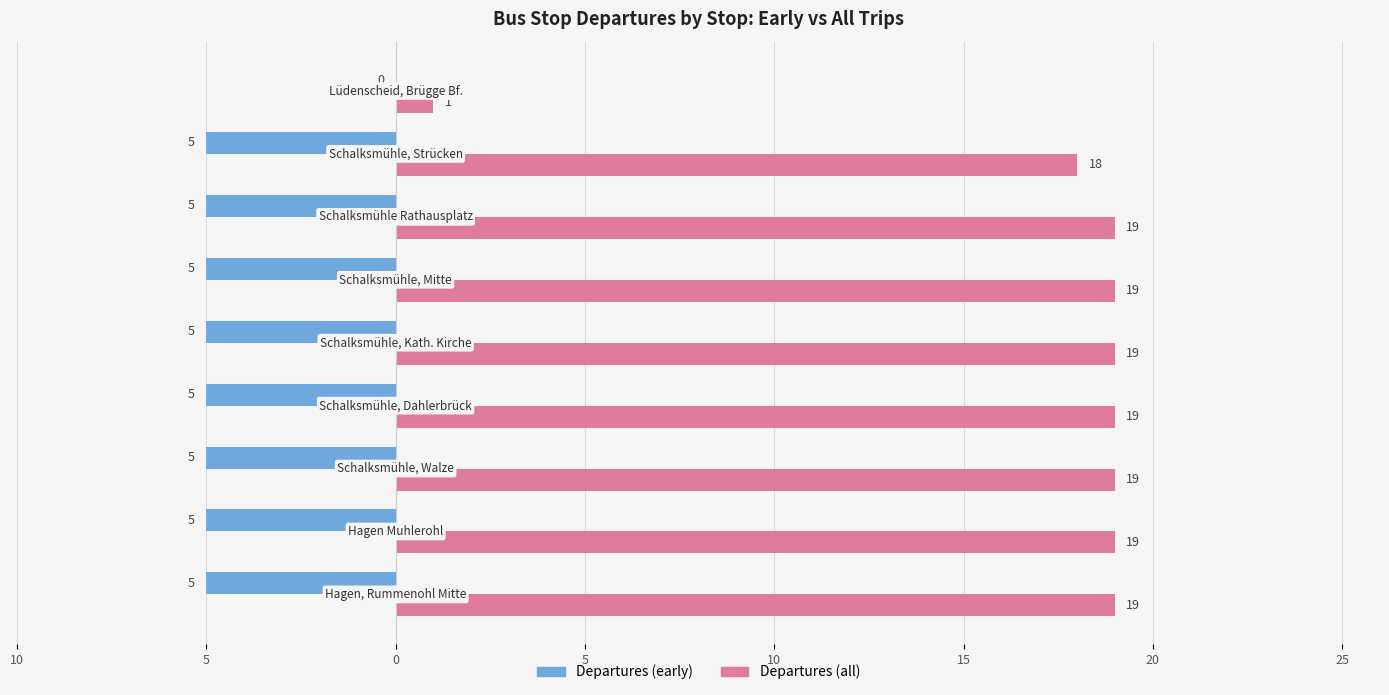

Reading right to left, list all the values displayed in this chart.

Departures (early): 0	-5	-5	-5	-5	-5	-5	-5	-5
Departures (all): 1	18	19	19	19	19	19	19	19